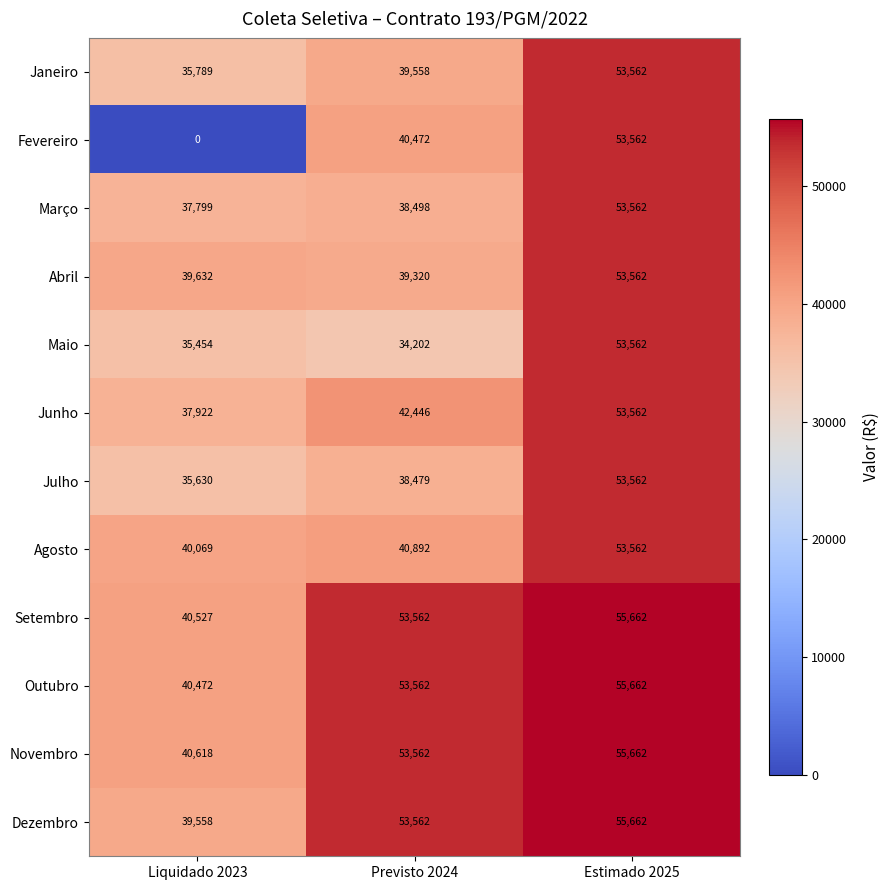

The Junho series shows 53562 at Estimado 2025. True or false?

True